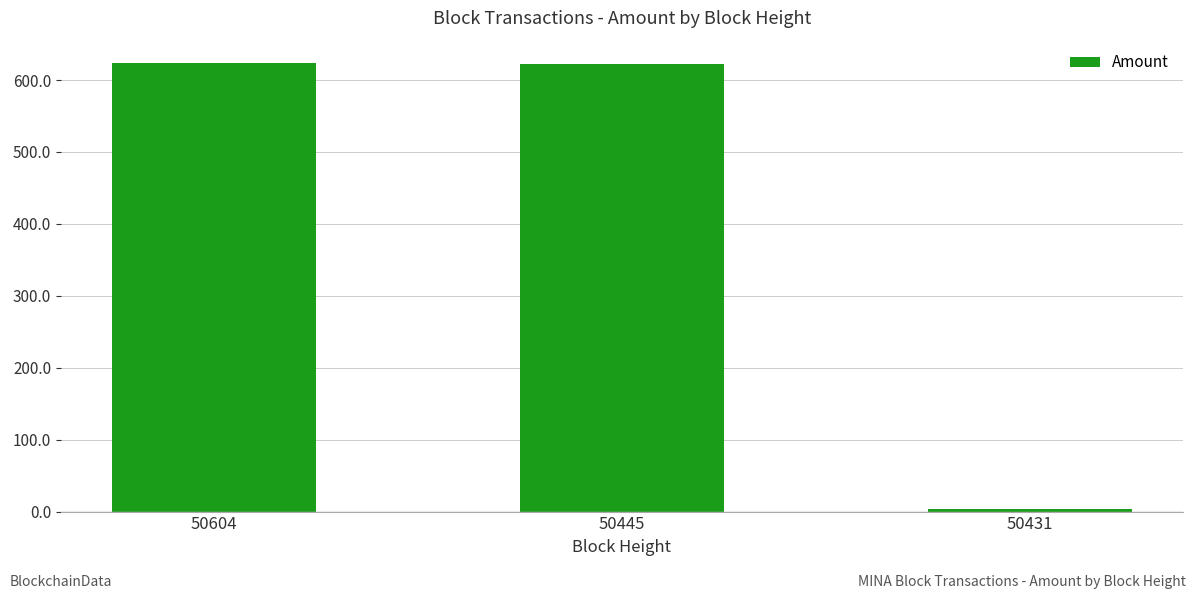

What is the greatest value displayed?

623.6